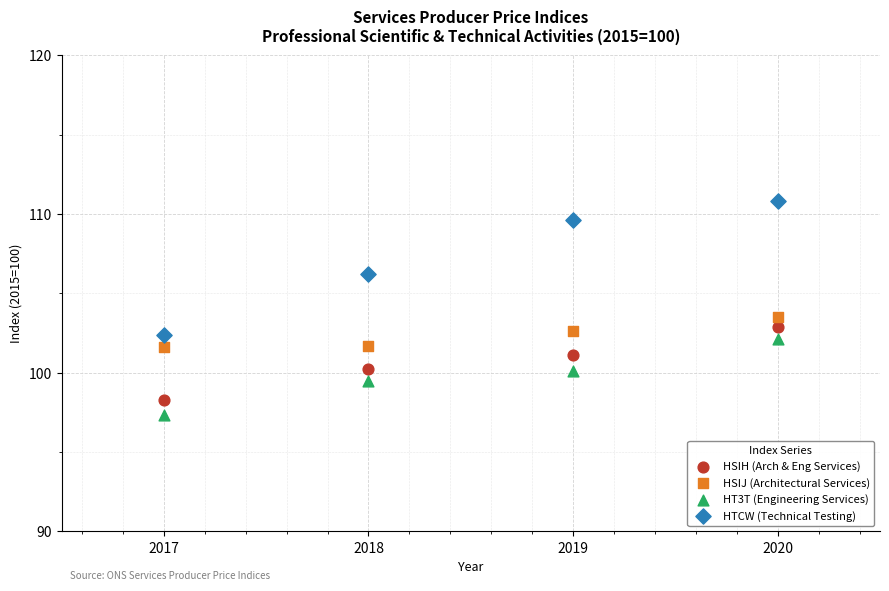

What are all the series names shown in the legend?

HSIH (Arch & Eng Services), HSIJ (Architectural Services), HT3T (Engineering Services), HTCW (Technical Testing)